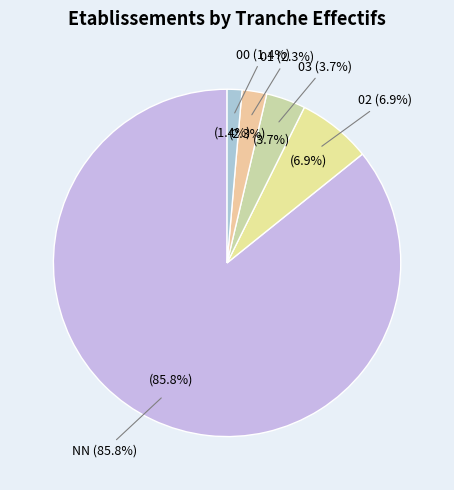

Which slice is the smallest?

00